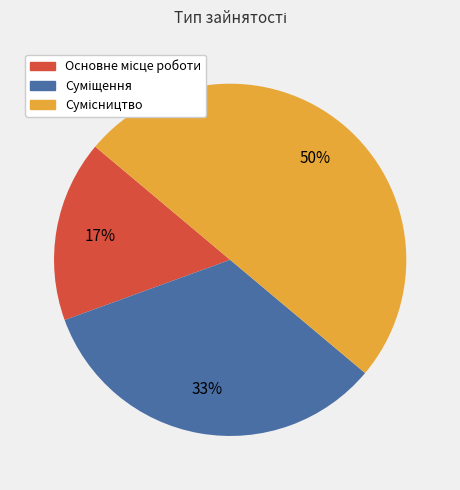

To the nearest percent, what is the average slice percentage?

33%